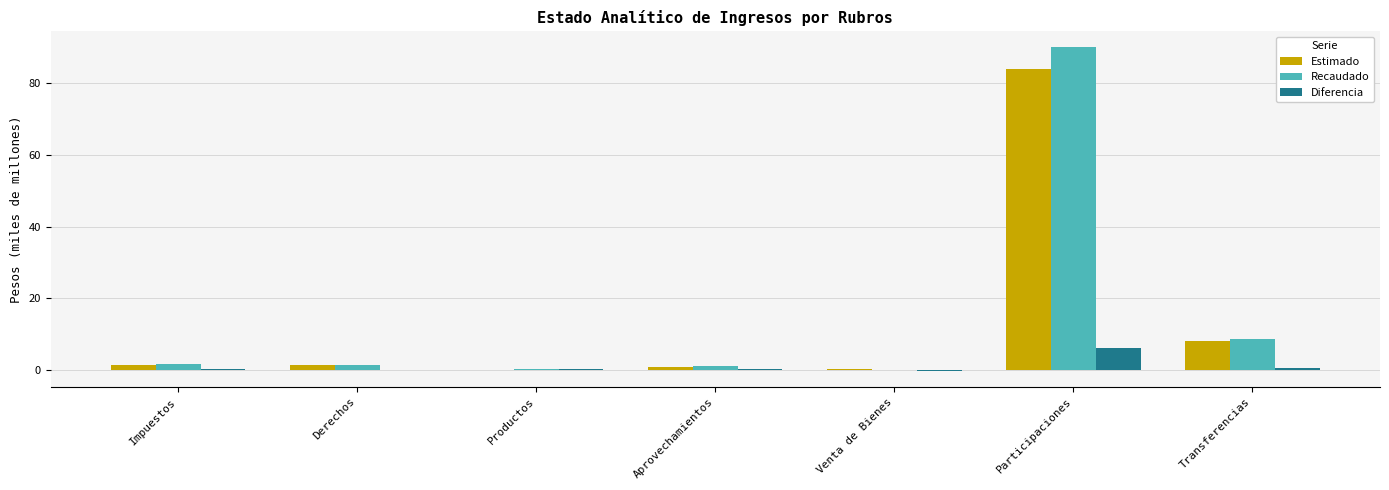

At which category is the sum across all series the highest?

Participaciones